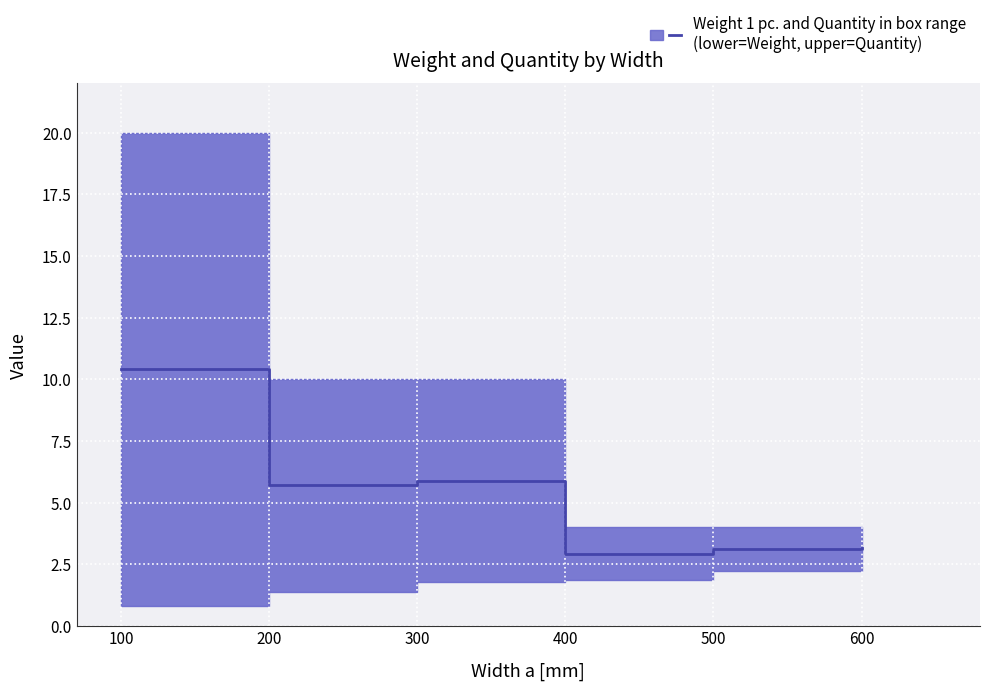

What is the sum of the values at 300 and 500?

9.0